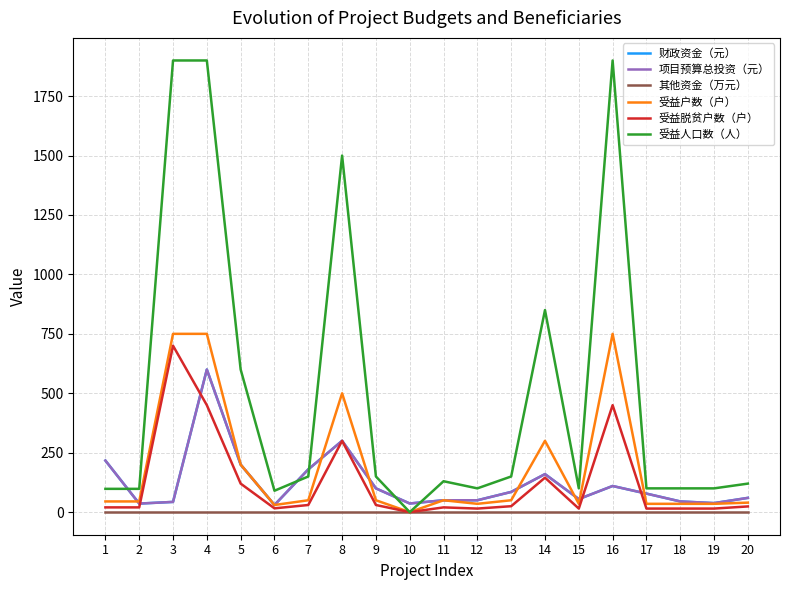

Is this an area chart (filled region under the line)?

No